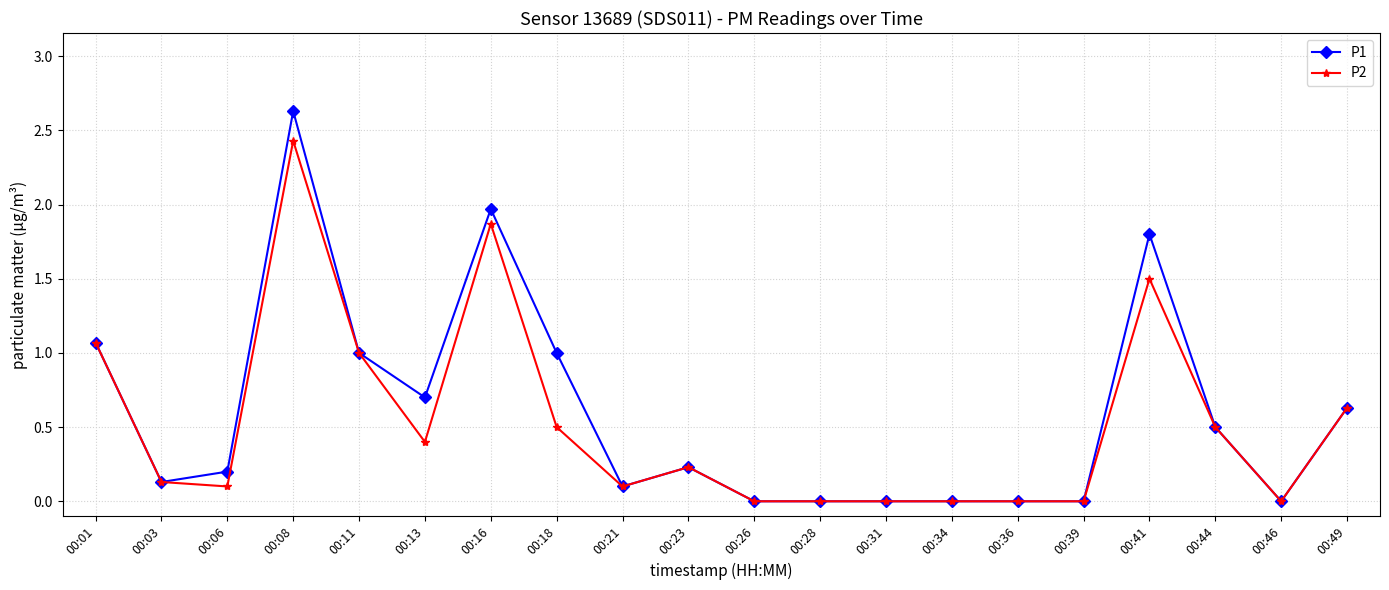

True or false: P1 has a value of 0.0 at 00:39.

True